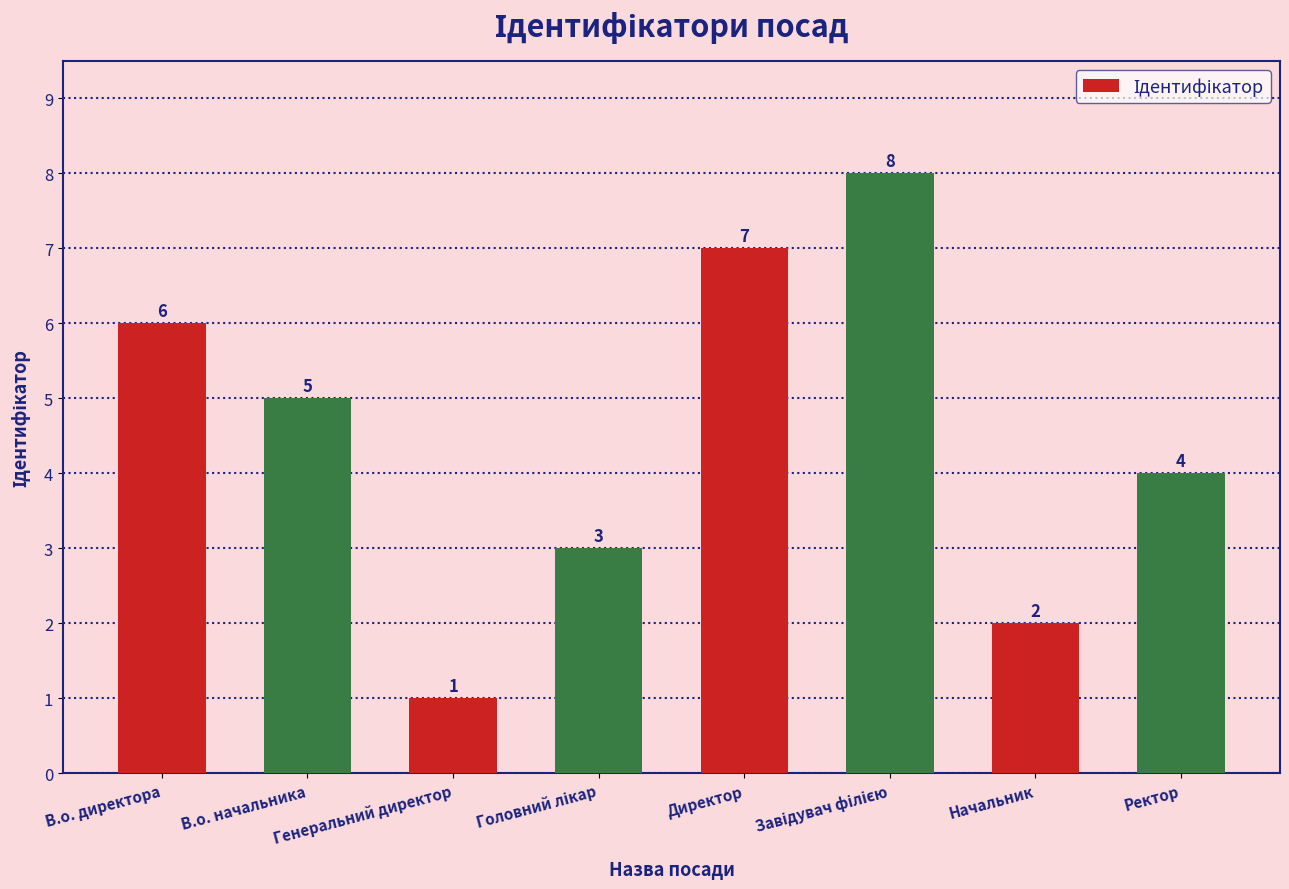

The value at Ректор is 1. True or false?

False